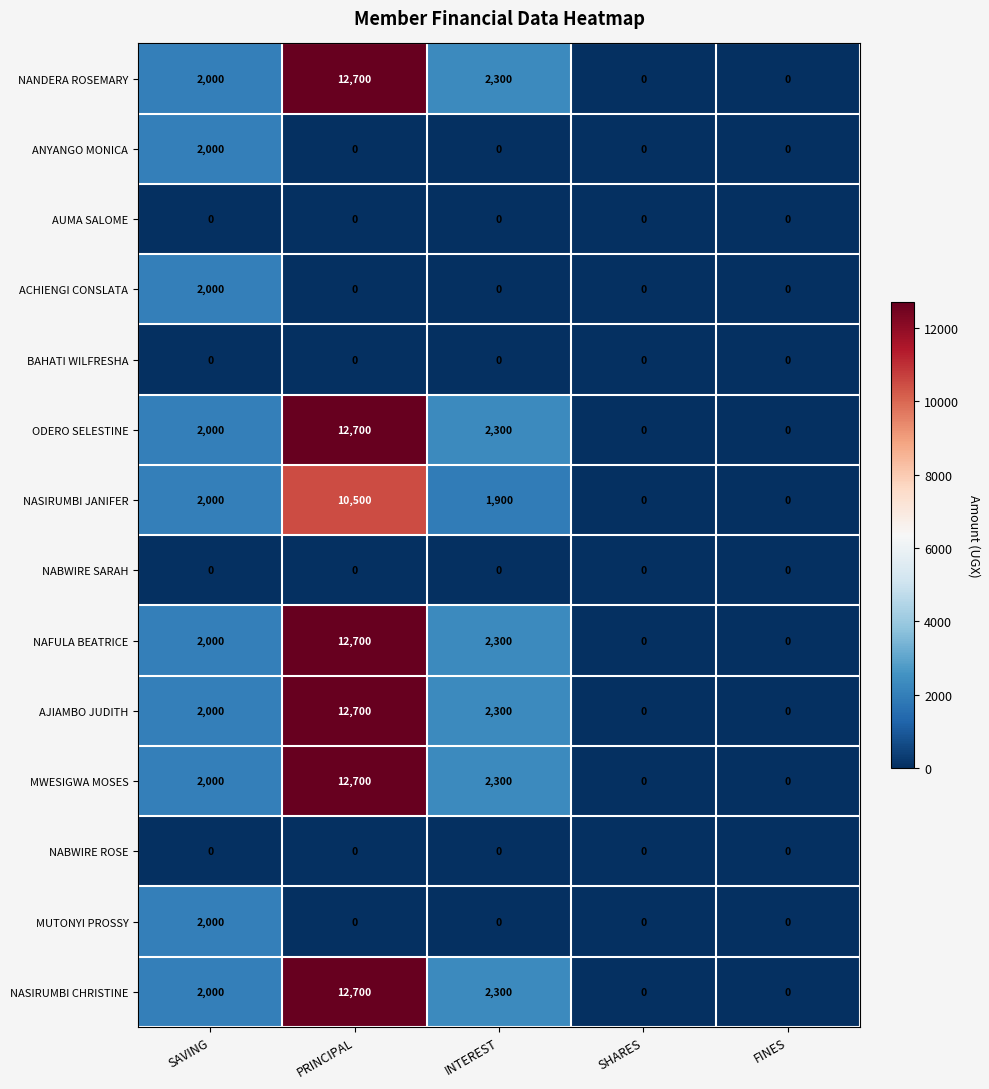

At which category is the sum across all series the highest?

PRINCIPAL